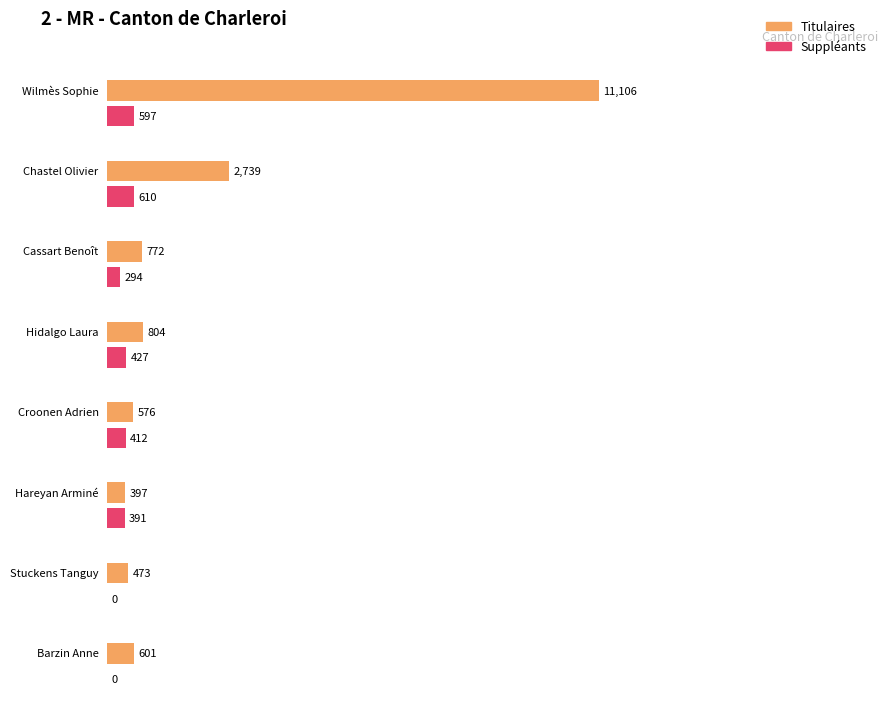

Read the Titulaires value at Hareyan Arminé.

397